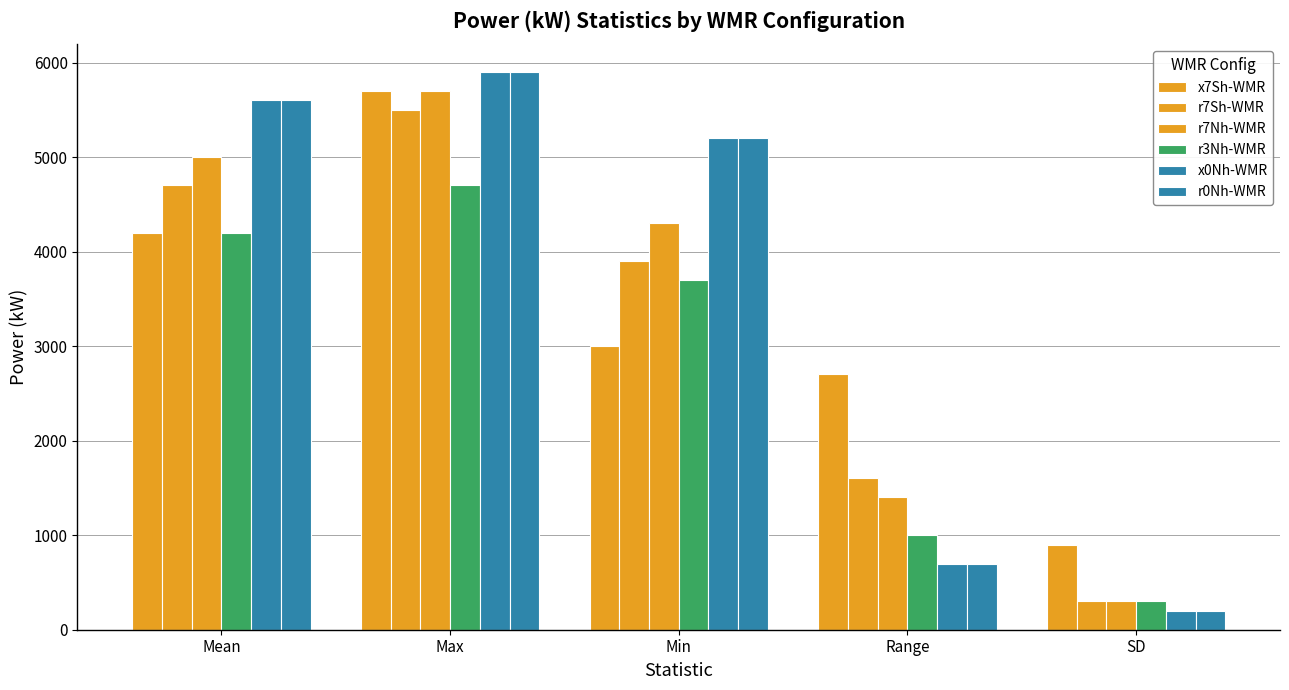

At which label is x7Sh-WMR closest to 3300?

Min